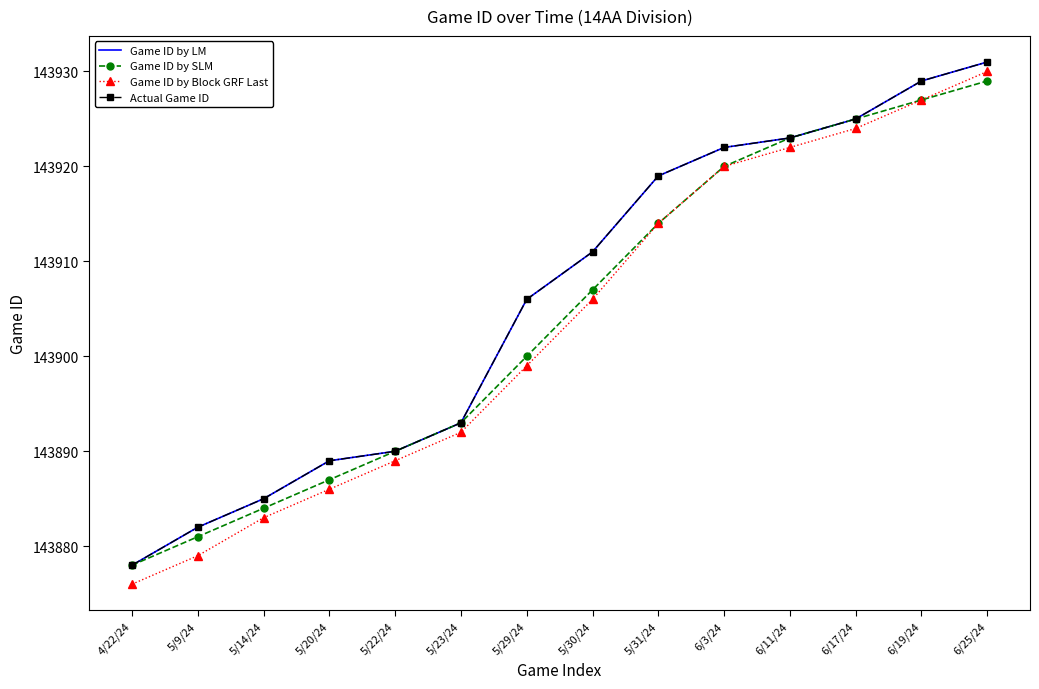

What is the difference between the Game ID by LM values at 4/22/24 and 5/30/24?

33